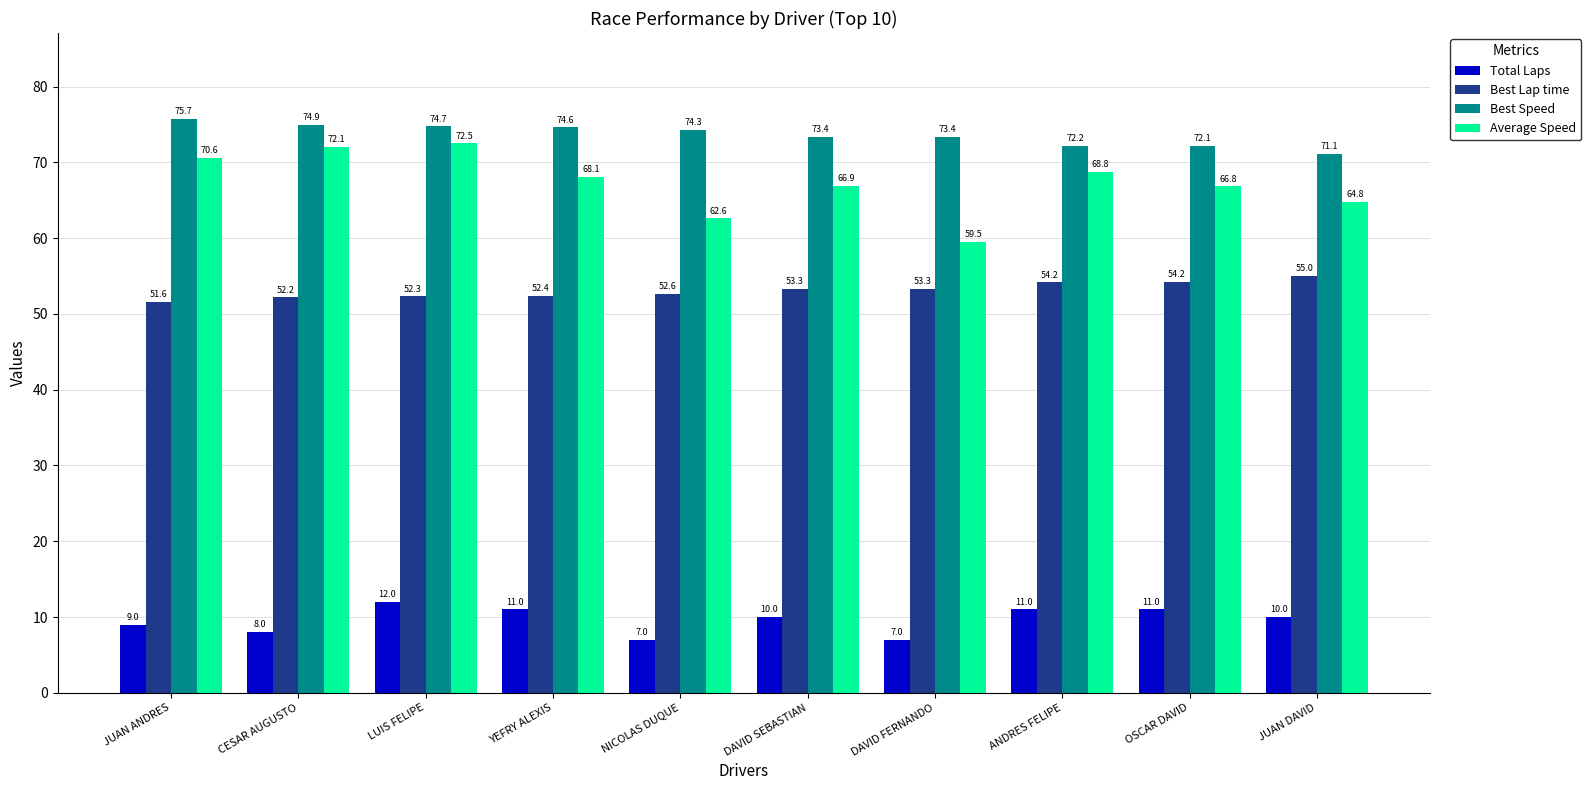

Reading left to right, what are all the values shown in this chart?

Total Laps: 9.0	8.0	12.0	11.0	7.0	10.0	7.0	11.0	11.0	10.0
Best Lap time: 51.6	52.2	52.3	52.4	52.6	53.3	53.3	54.2	54.2	55.0
Best Speed: 75.7	74.9	74.7	74.6	74.3	73.4	73.4	72.2	72.1	71.1
Average Speed: 70.6	72.1	72.5	68.1	62.6	66.9	59.5	68.8	66.8	64.8